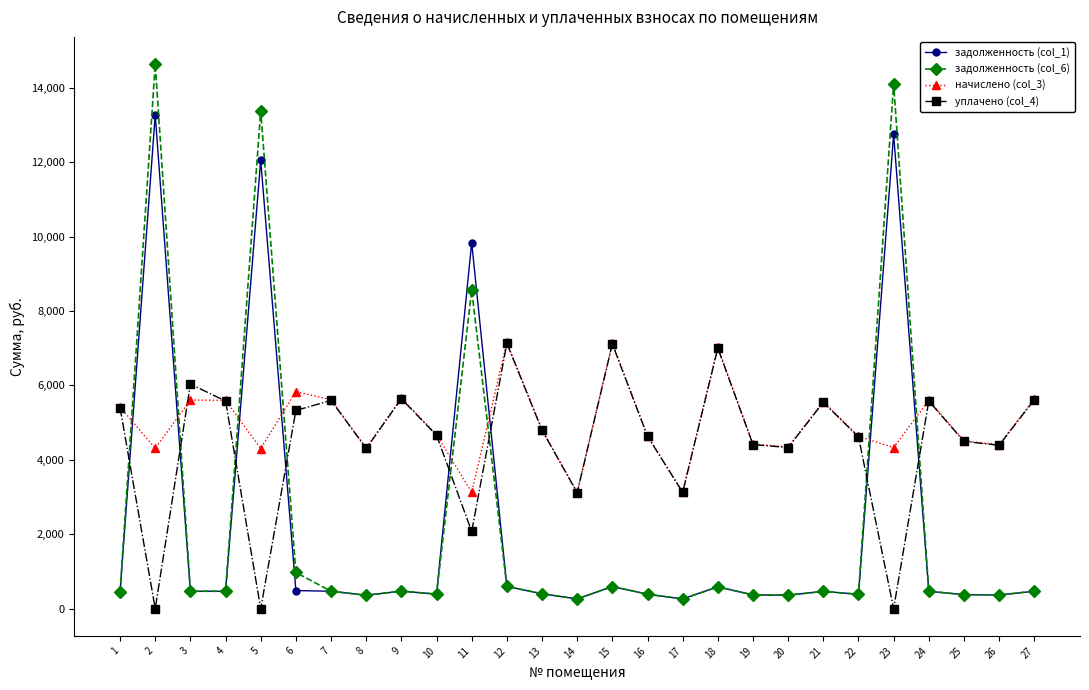

The value of задолженность (col_1) at 10 is 389.5. True or false?

True